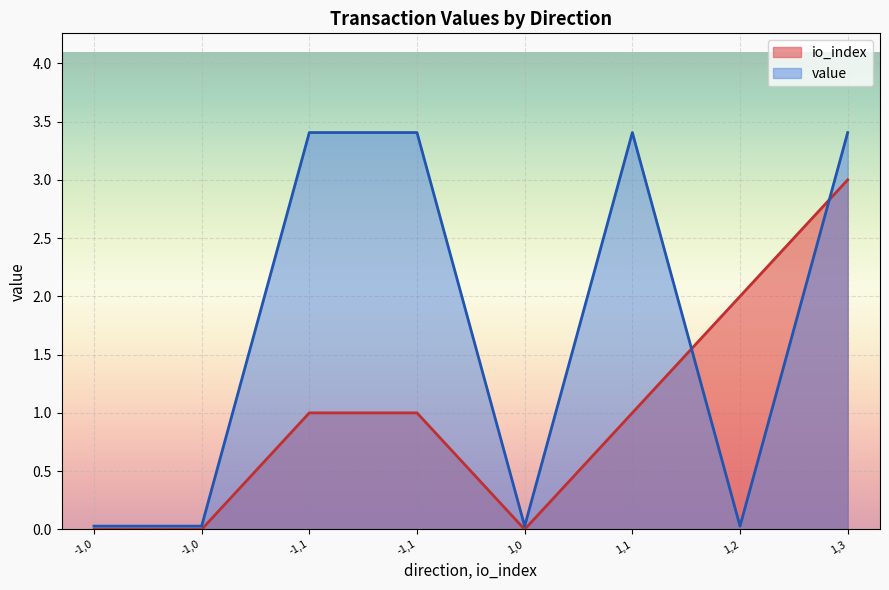

How many interior local peaks does the io_index series have?

1